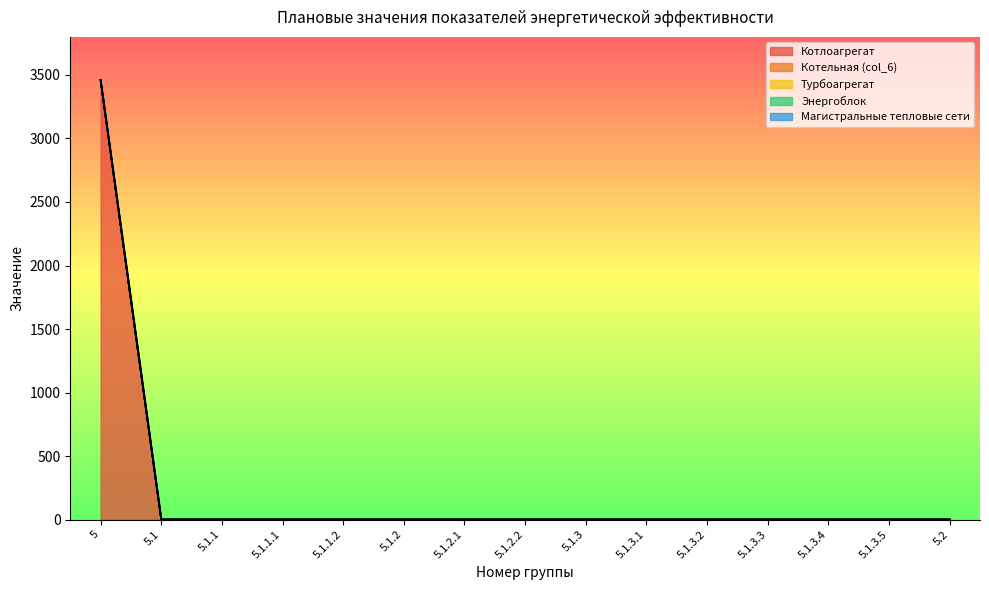

Which series has the largest range (max minus min)?

Котлоагрегат